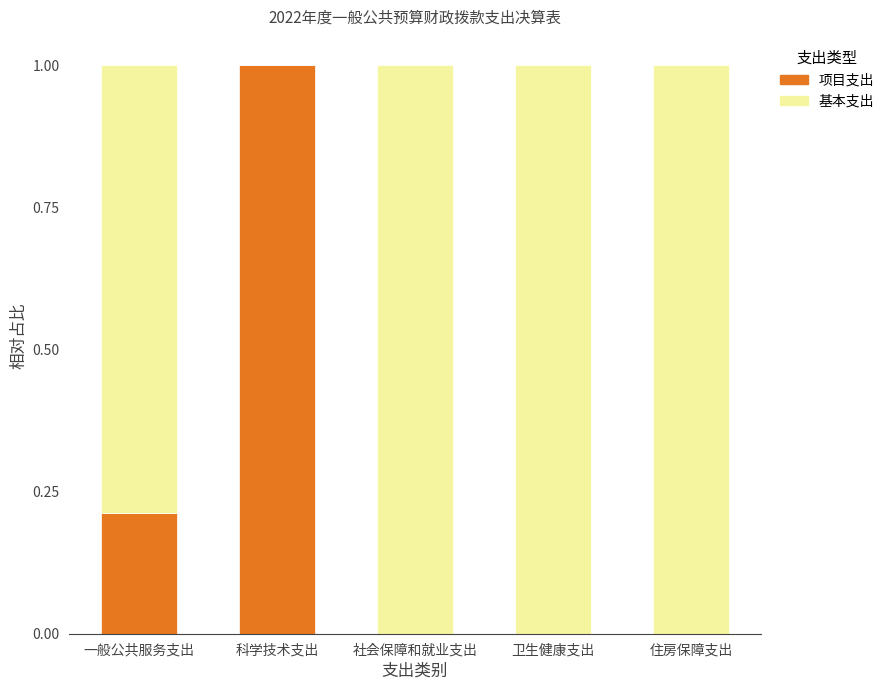

The 项目支出 series shows 0.1 at 一般公共服务支出. True or false?

False